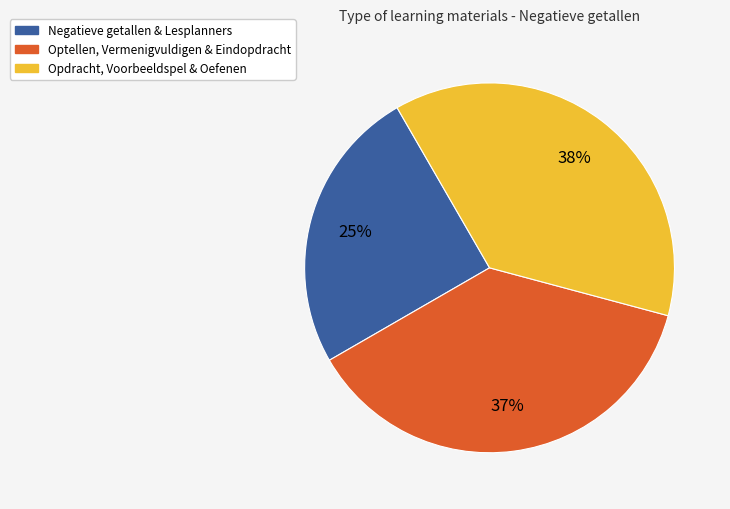

Is there a majority slice in this chart?

No